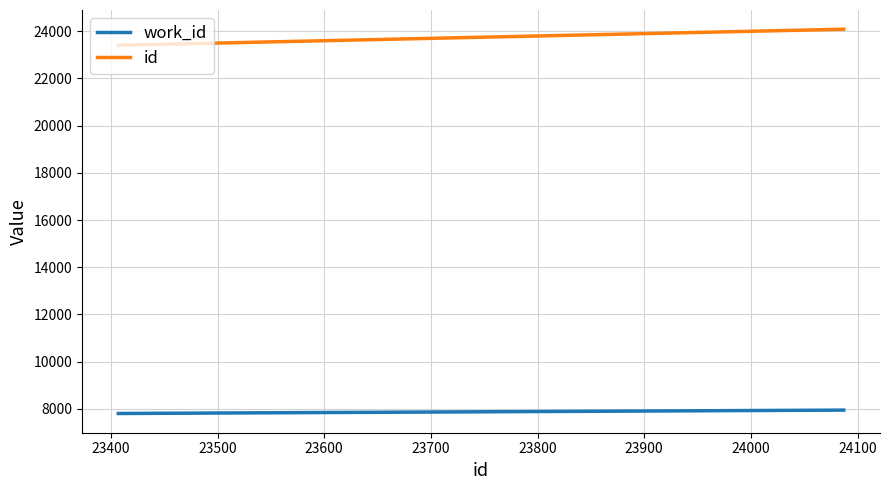

What is the difference between the maximum and minimum values in the id series?

680